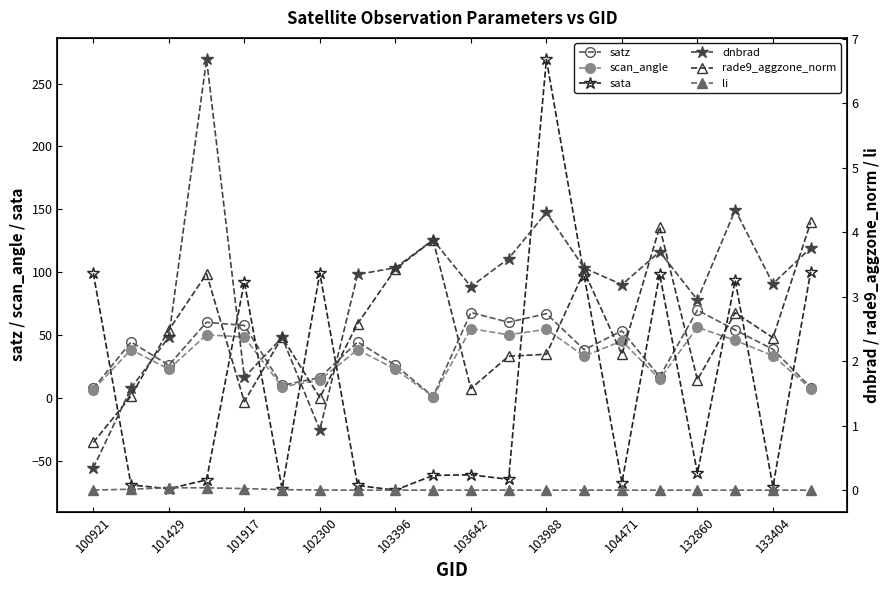

At how many categories does at least one series exceed 231?

1